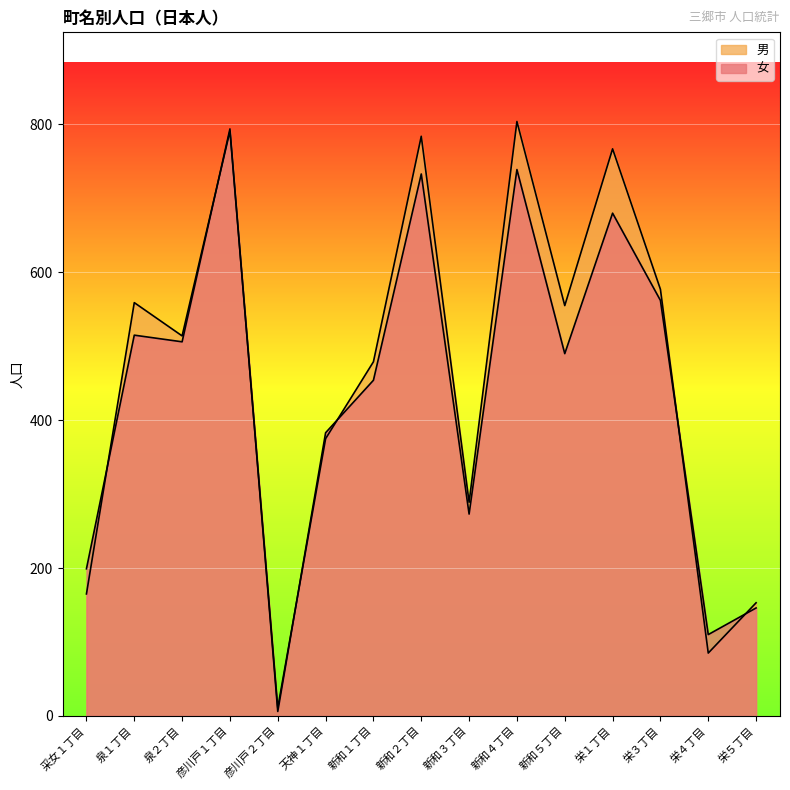

Count the number of data series in this chart.

2